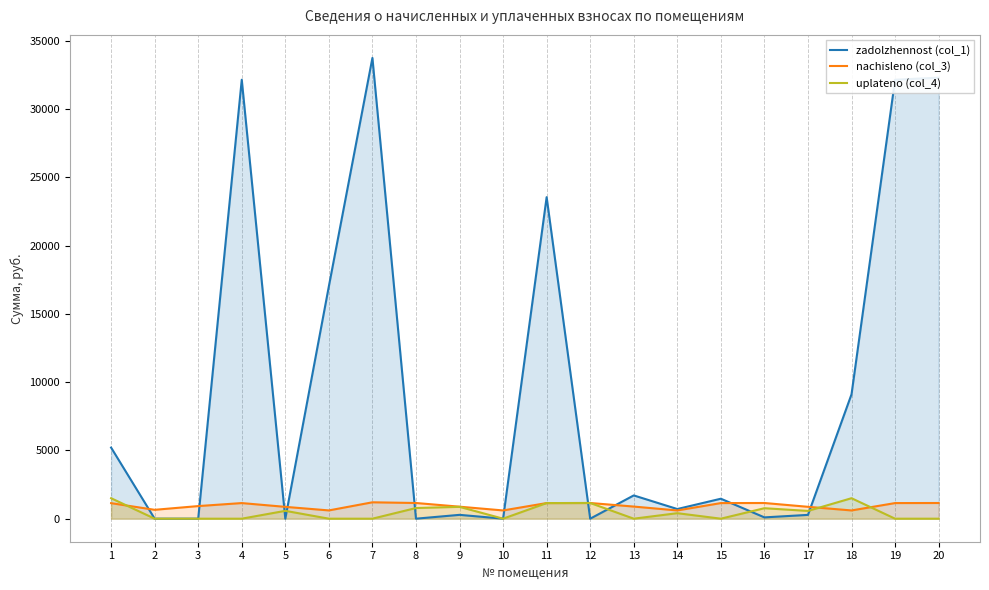

What is the difference between the second highest and minimum values in the uplateno (col_4) series?

1500.0